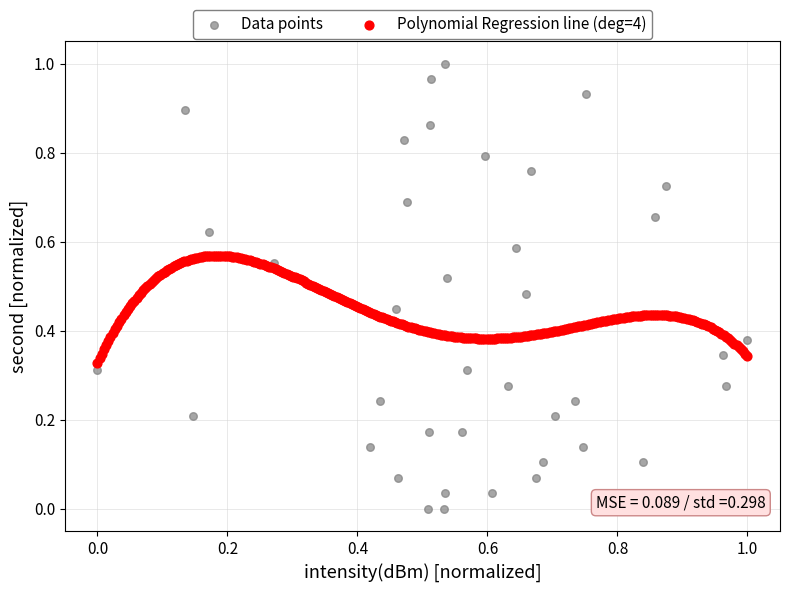

Which series has the widest spread of Y values?

Data points